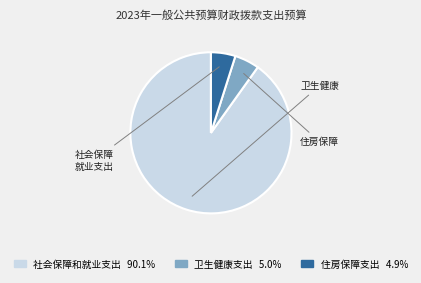

Combined, do 住房保障支出 and 卫生健康支出 account for over 50%?

No